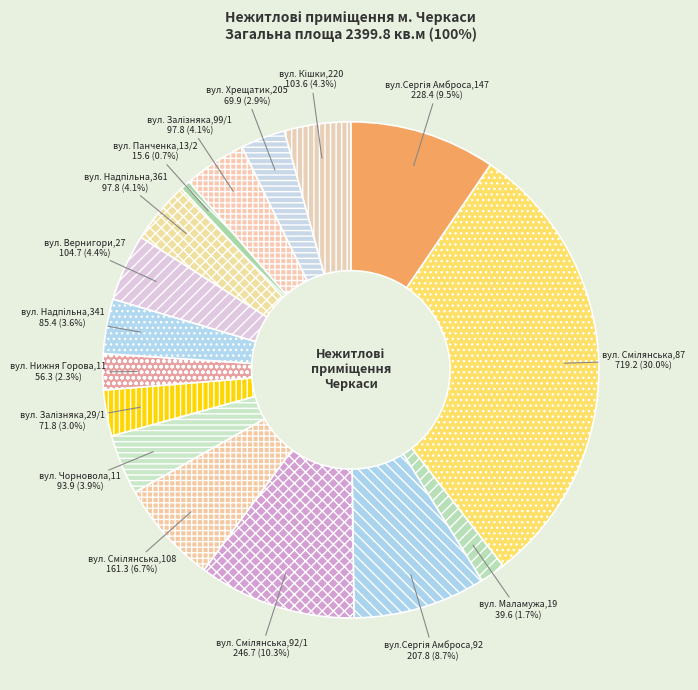

Which category has the smallest portion of the pie?

вул. Панченка,13/2